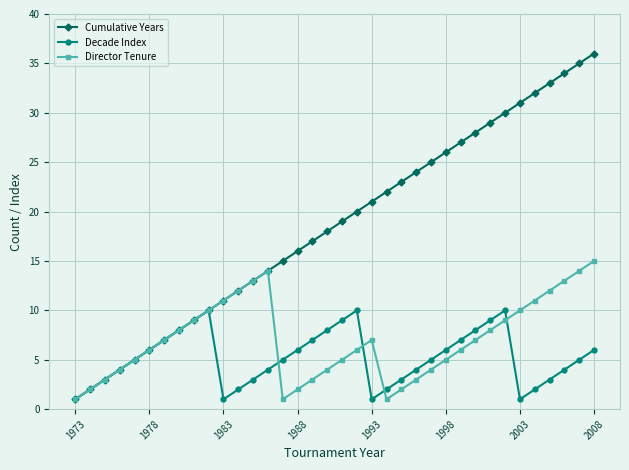

Rank the series by their maximum value, from lowest to highest.

Decade Index, Director Tenure, Cumulative Years